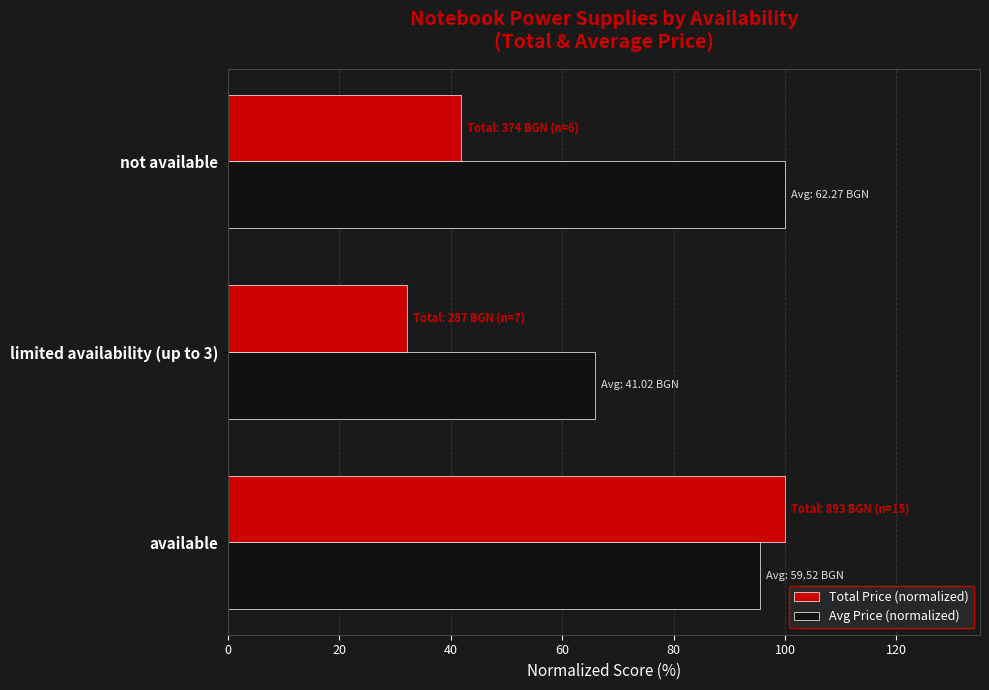

Which series has the largest total across all categories?

Avg Price (normalized)